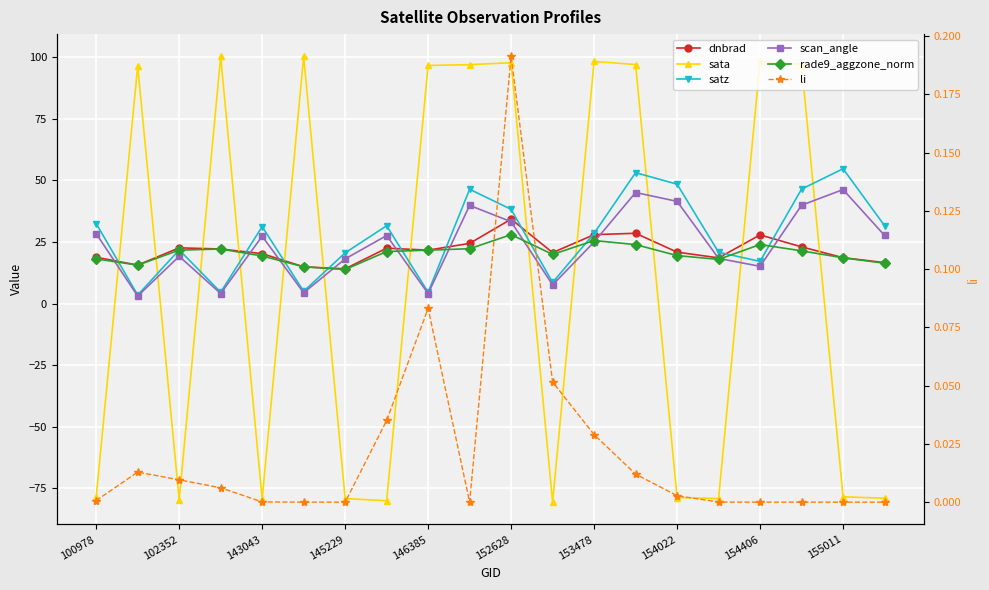

Reading right to left, transcribe all the data shown in this chart.

dnbrad: 16.6	18.6	23.0	27.9	18.6	20.9	28.6	28.0	20.7	34.3	24.4	21.7	22.5	14.1	14.9	20.3	22.2	22.6	15.6	18.8
sata: -79.0	-78.4	97.0	98.4	-79.1	-78.7	97.0	98.3	-80.6	97.8	97.0	96.7	-80.0	-79.1	100.3	-79.3	100.3	-79.6	96.5	-78.6
satz: 31.7	54.7	46.5	17.1	20.8	48.5	53.1	28.5	8.6	38.3	46.4	4.6	31.6	20.6	5.0	31.3	4.6	21.8	3.5	32.5
scan_angle: 27.7	46.3	39.9	15.1	18.4	41.5	45.1	25.0	7.6	33.2	39.9	4.1	27.6	18.2	4.4	27.4	4.1	19.2	3.1	28.4
rade9_aggzone_norm: 16.4	18.6	21.4	24.0	18.0	19.5	24.0	25.6	20.0	28.0	22.3	21.7	21.1	13.8	14.9	19.3	22.2	21.7	15.6	18.2
li: 0.0	0.0	0.0	0.0	0.0	0.0	0.0	0.0	0.1	0.2	0.0	0.1	0.0	0.0	0.0	0.0	0.0	0.0	0.0	0.0